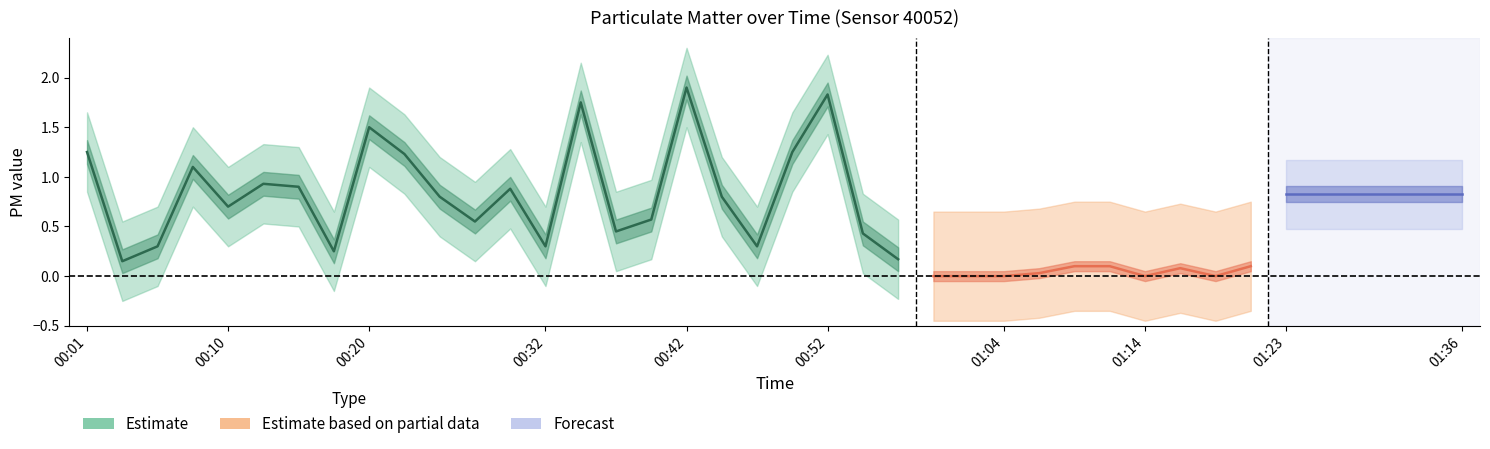

What is the total value across all series at 00:20?

1.5